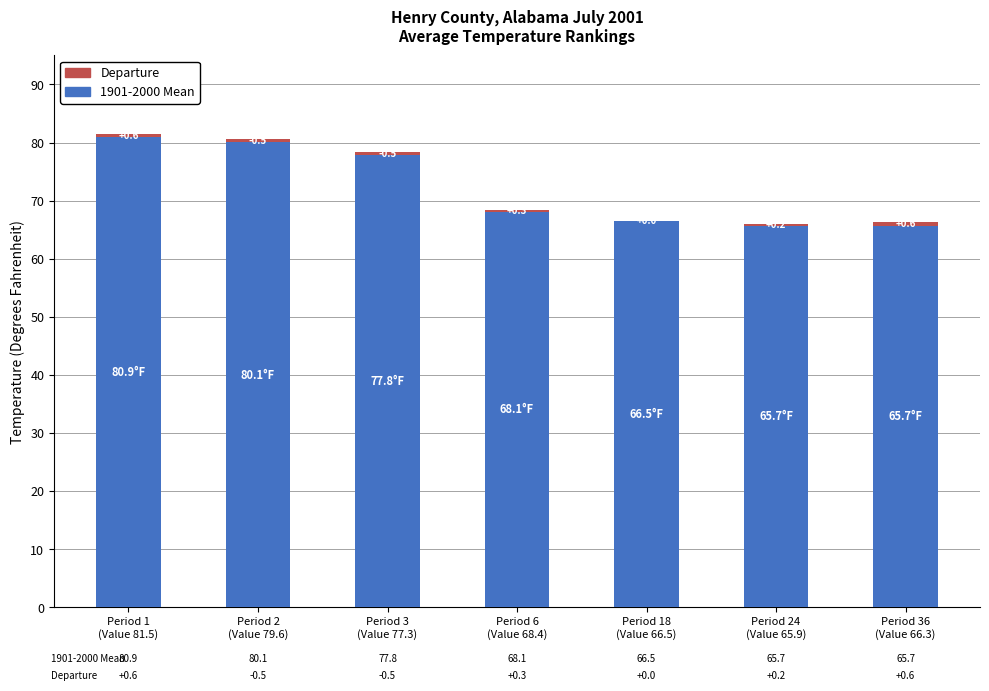

At which label does 1901-2000 Mean first exceed 68?

Period 1
(Value 81.5)